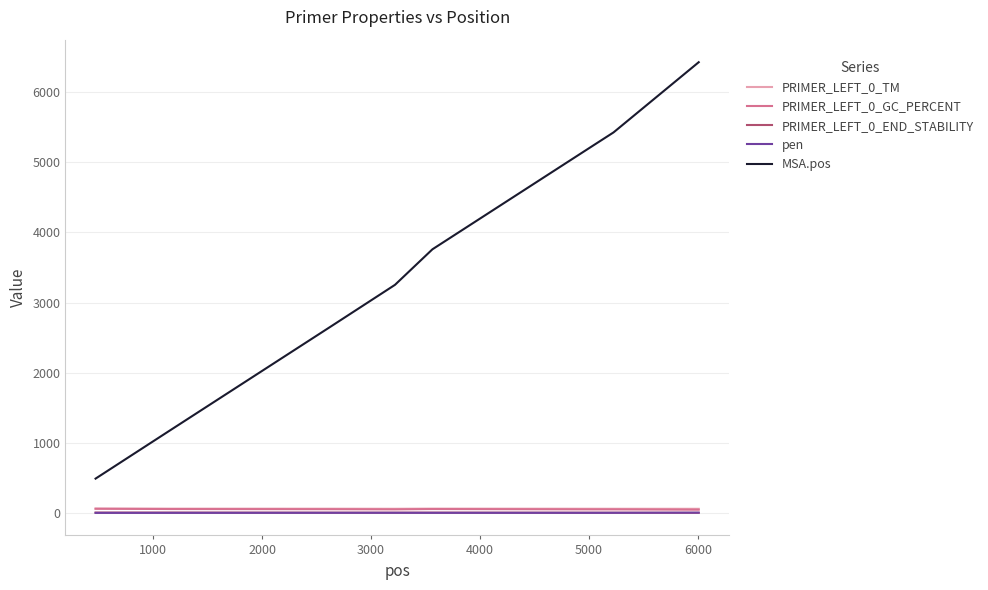

What is the minimum value shown in the chart?

0.3